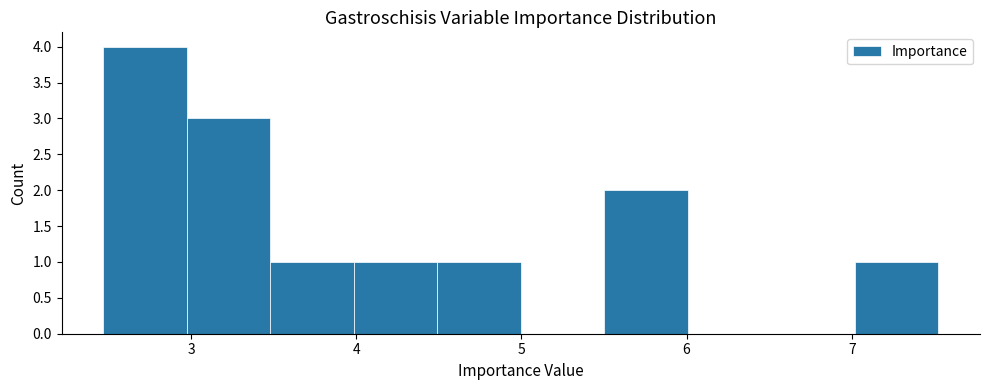

Reading left to right, transcribe this chart: for each bar, give the range it covers on the x-axis and its height. Neither the bar edges nor the heights are printed on the chart, so give them approximately, as read against the axes.

2.5 to 3.0: 4
3.0 to 3.5: 3
3.5 to 4.0: 1
4.0 to 4.5: 1
4.5 to 5.0: 1
5.0 to 5.5: 0
5.5 to 6.0: 2
6.0 to 6.5: 0
6.5 to 7.0: 0
7.0 to 7.5: 1